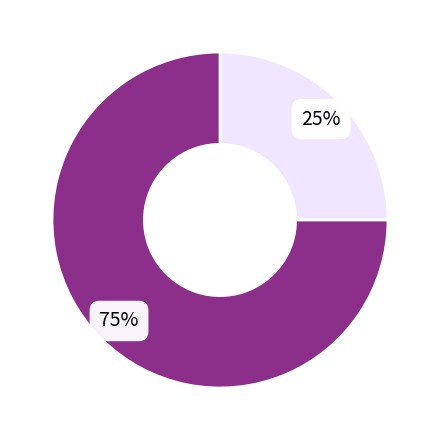

Count the number of slices in the pie.

2